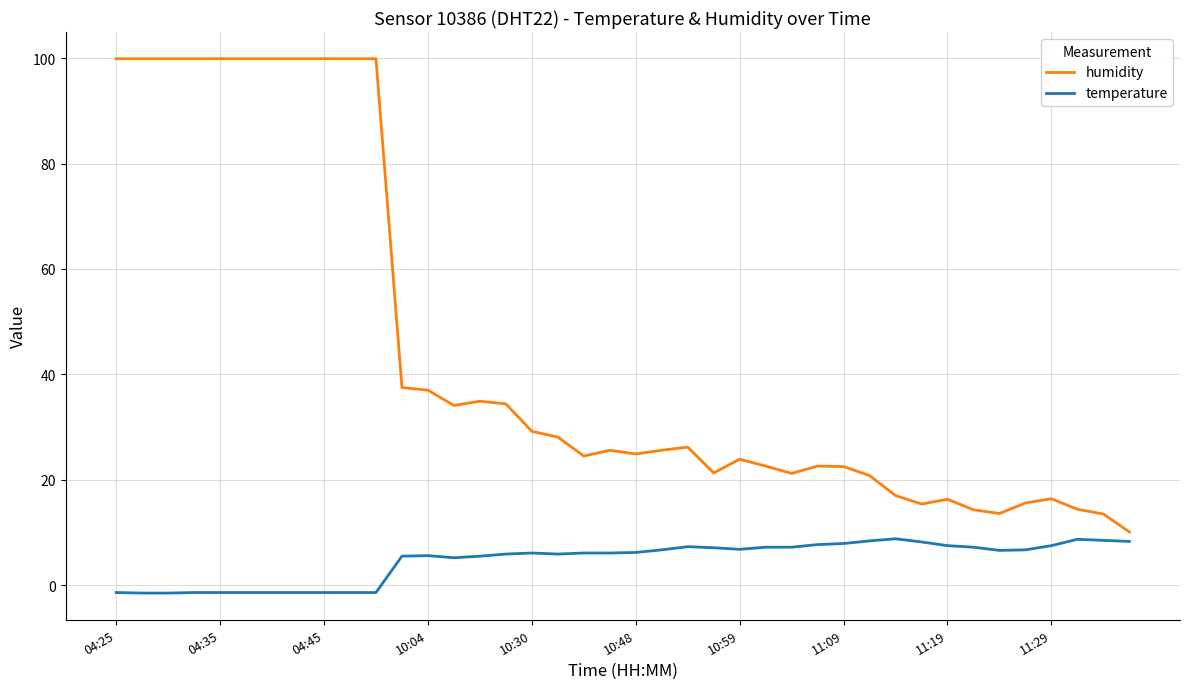

True or false: temperature and humidity intersect in this chart.

False